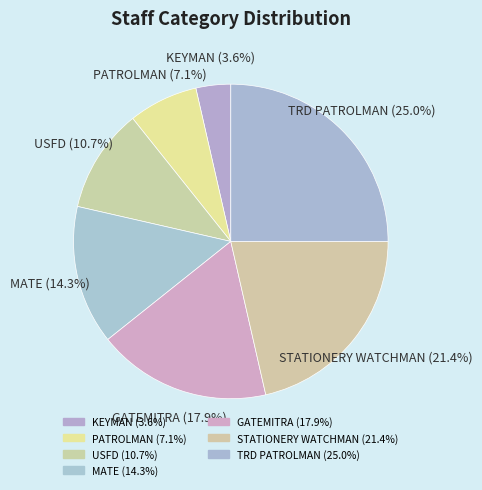

How many slices are in this pie chart?

7